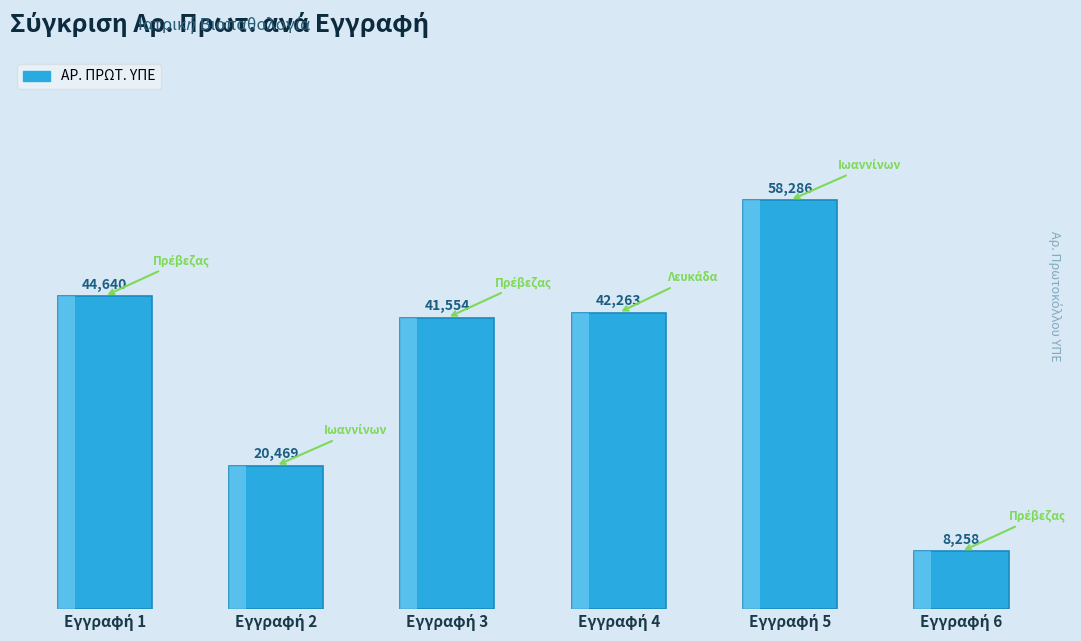

What is the average value?

35912